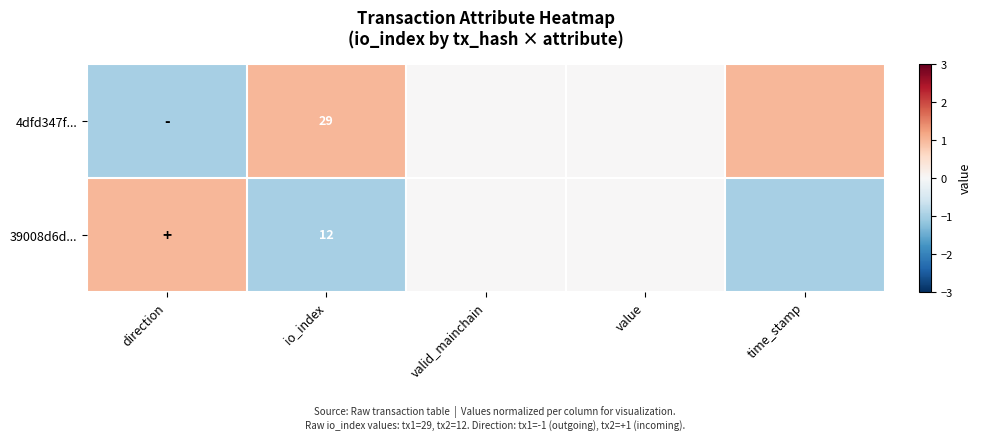

The value of 4dfd347f... at io_index is 20. True or false?

False